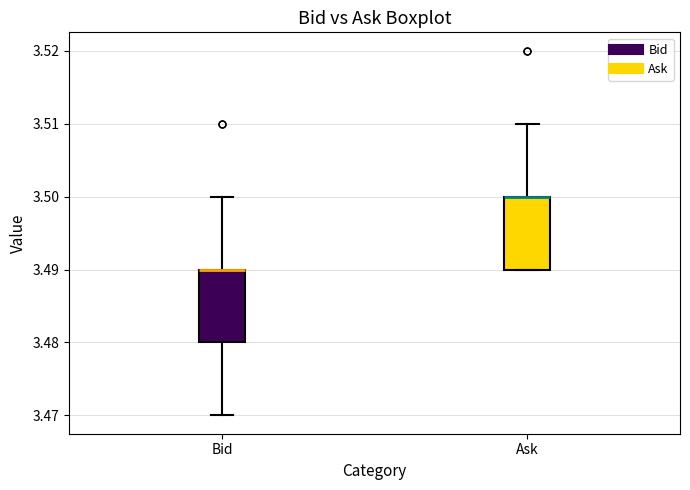

Where is the lower edge of the box for Ask on the y-axis? The values are not printed on the chart, so give them approximately, as read against the axis.

3.49